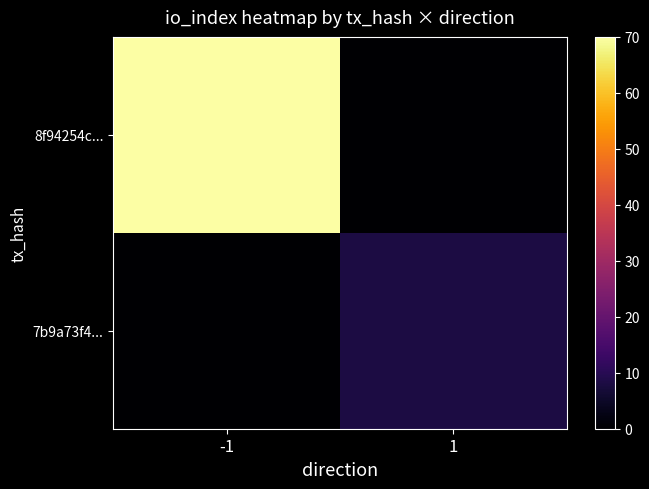

Which label corresponds to the largest value in the chart?

-1